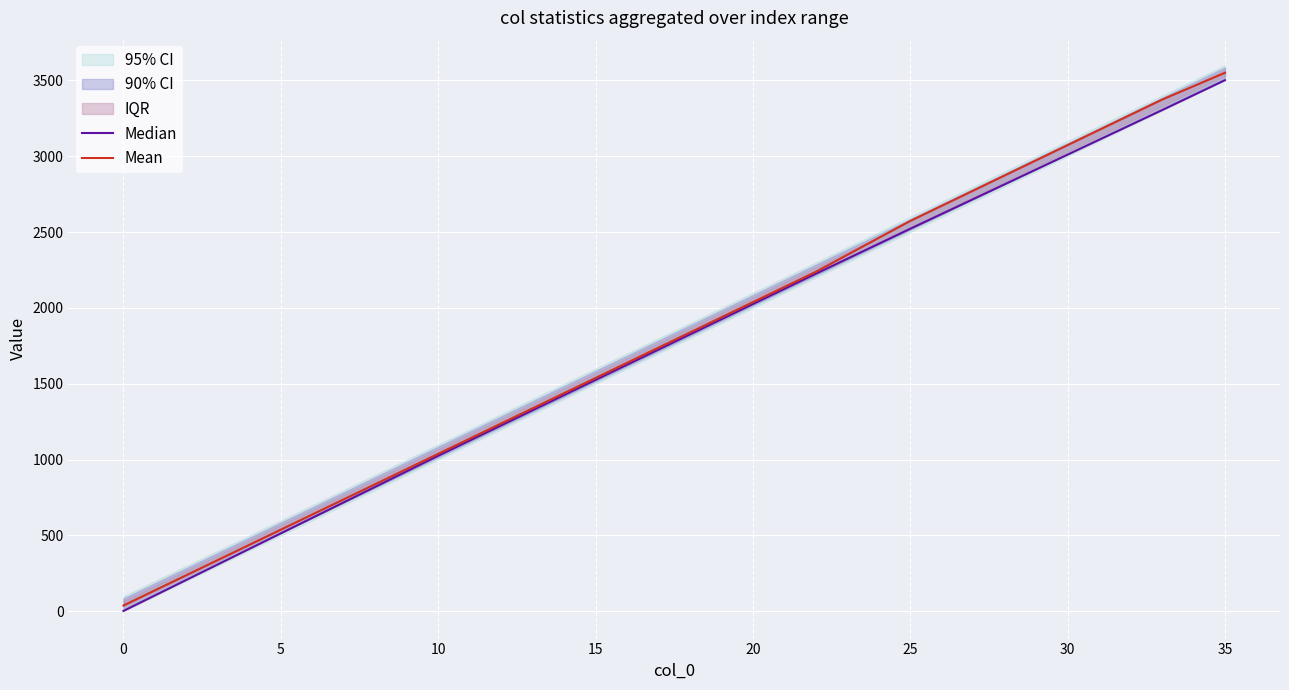

At how many categories does at least one series exceed 3031?

6